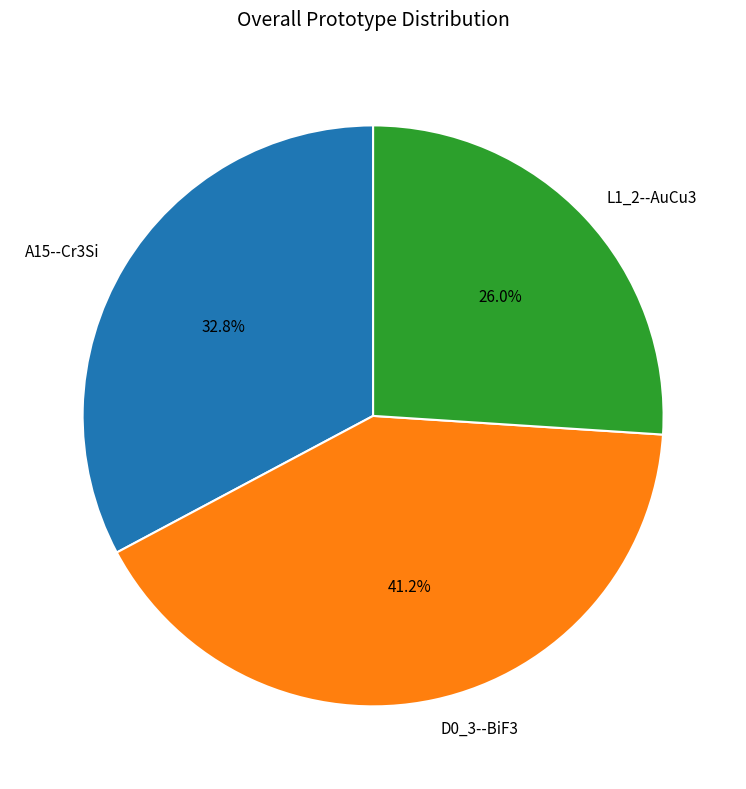

Is it true that A15--Cr3Si is 25% of the pie?

False